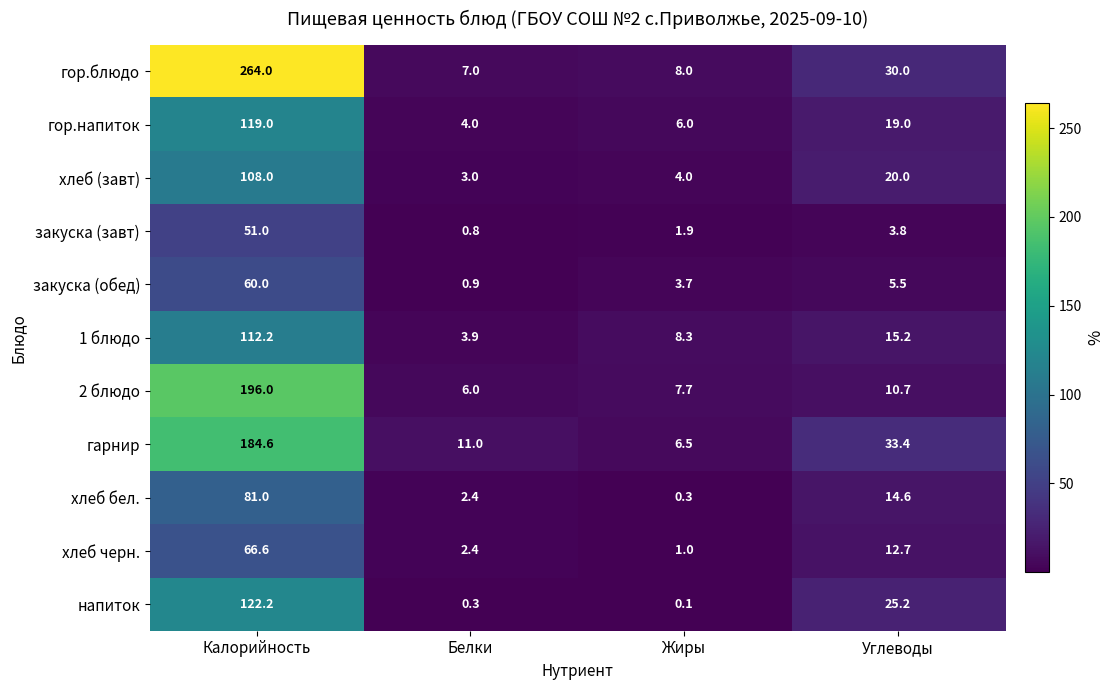

List the series in order of their peak value, highest first.

гор.блюдо, 2 блюдо, гарнир, напиток, гор.напиток, 1 блюдо, хлеб (завт), хлеб бел., хлеб черн., закуска (обед), закуска (завт)